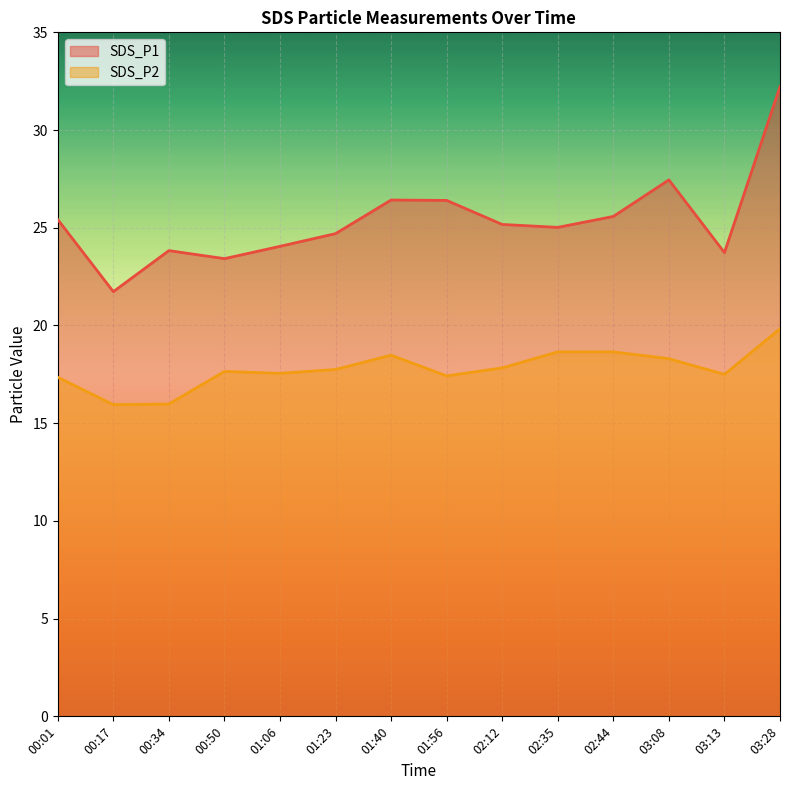

What is the smallest value displayed?

15.9